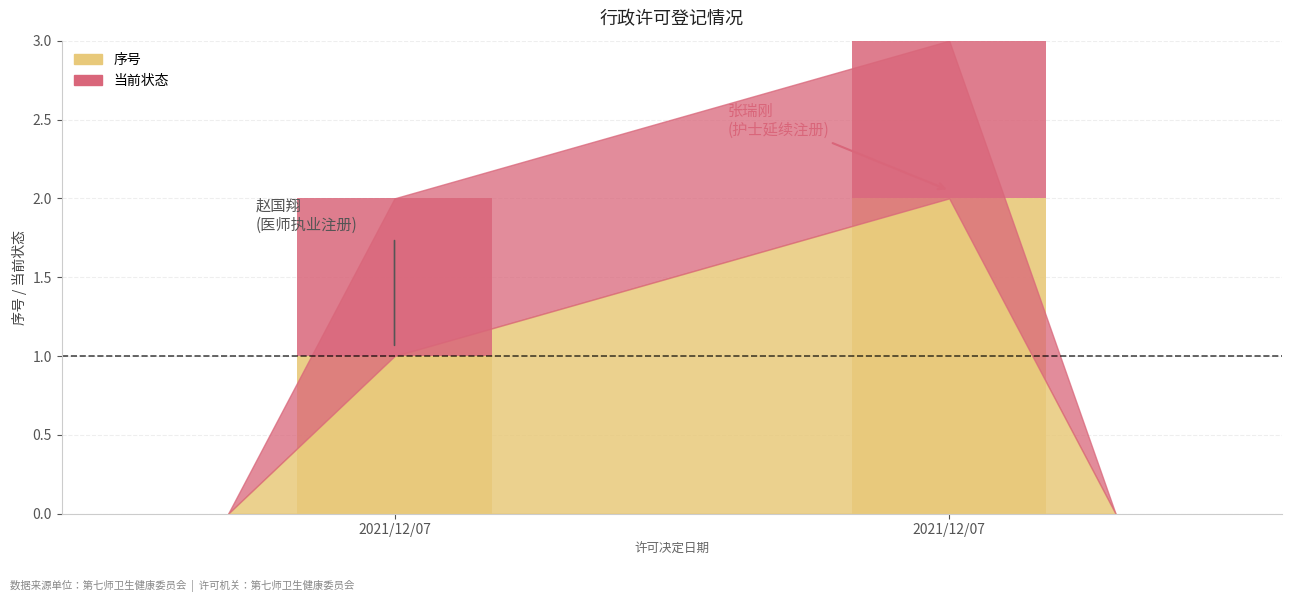

Reading left to right, extract all data points from this chart.

序号: 2021/12/07=1	2021/12/07=2
当前状态: 2021/12/07=1	2021/12/07=1